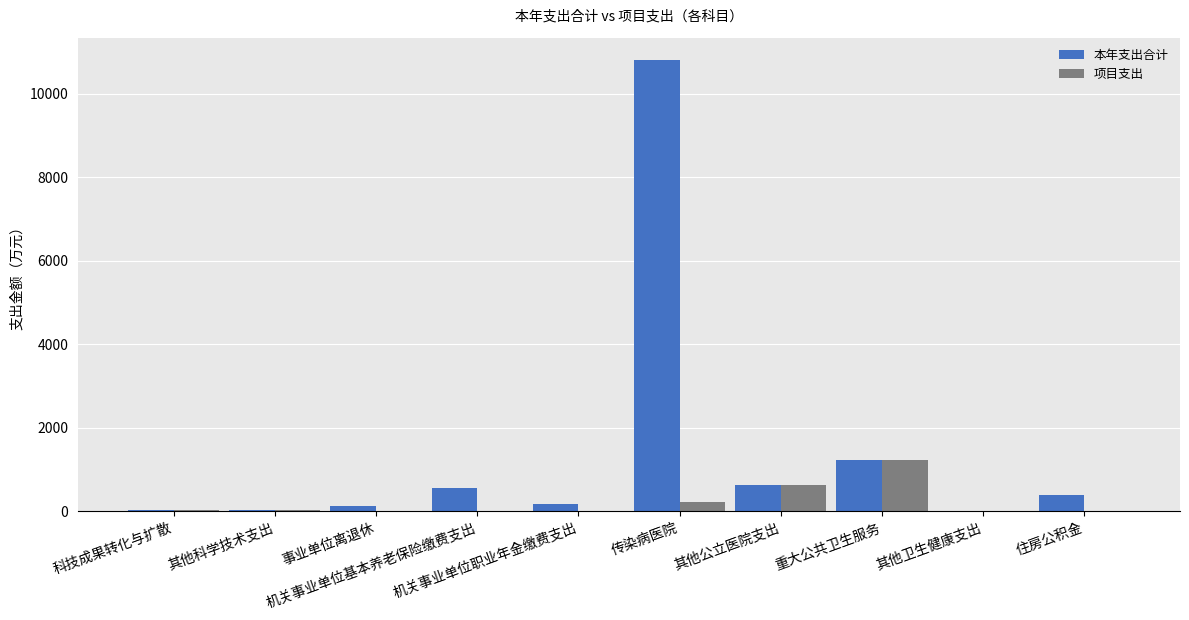

What is the total value across all series at 科技成果转化与扩散?

46.0